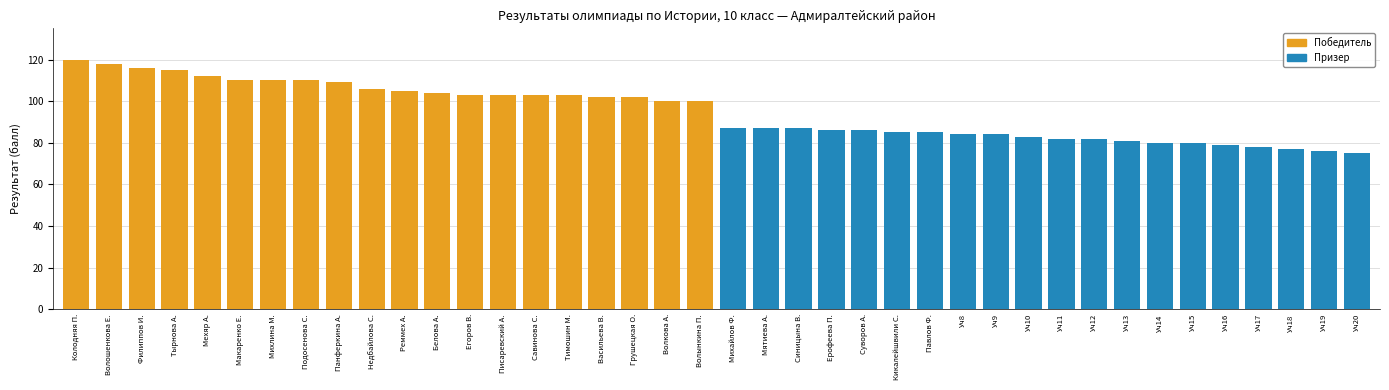

Does the chart contain any negative values?

No